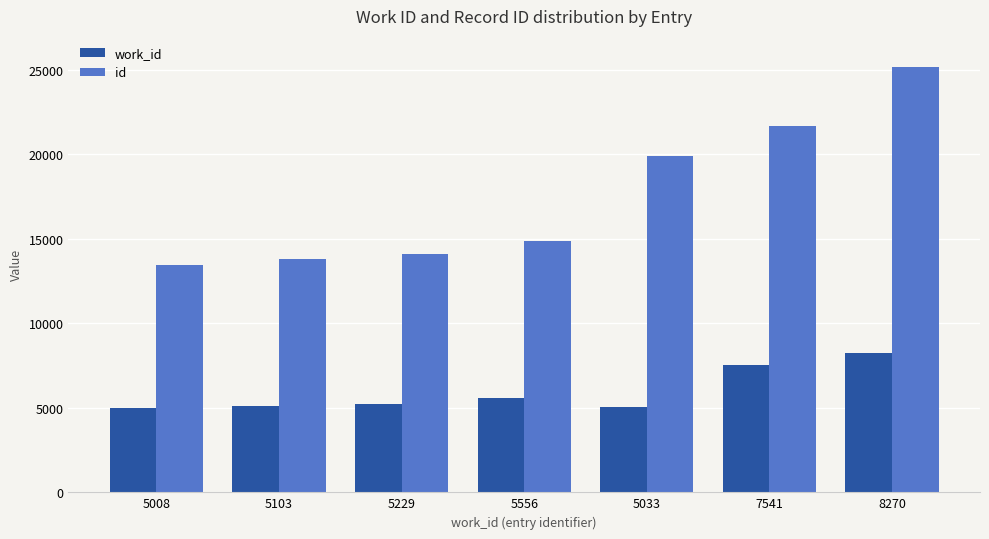

What is the sum of all id values?

122896